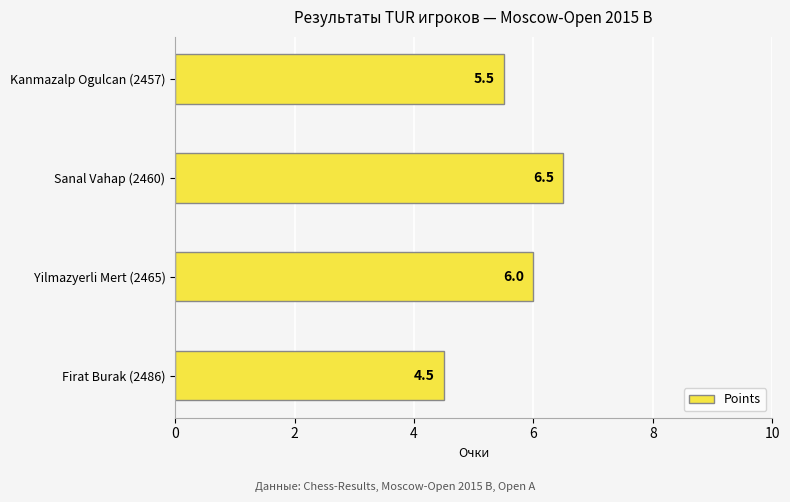

Count the values in the range 5 to 6.

2